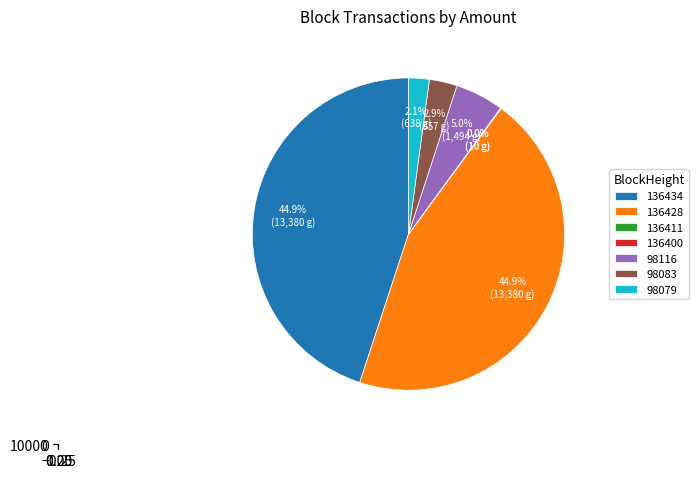

To the nearest percent, what is the combined percentage of 98079 and 136411?

2%